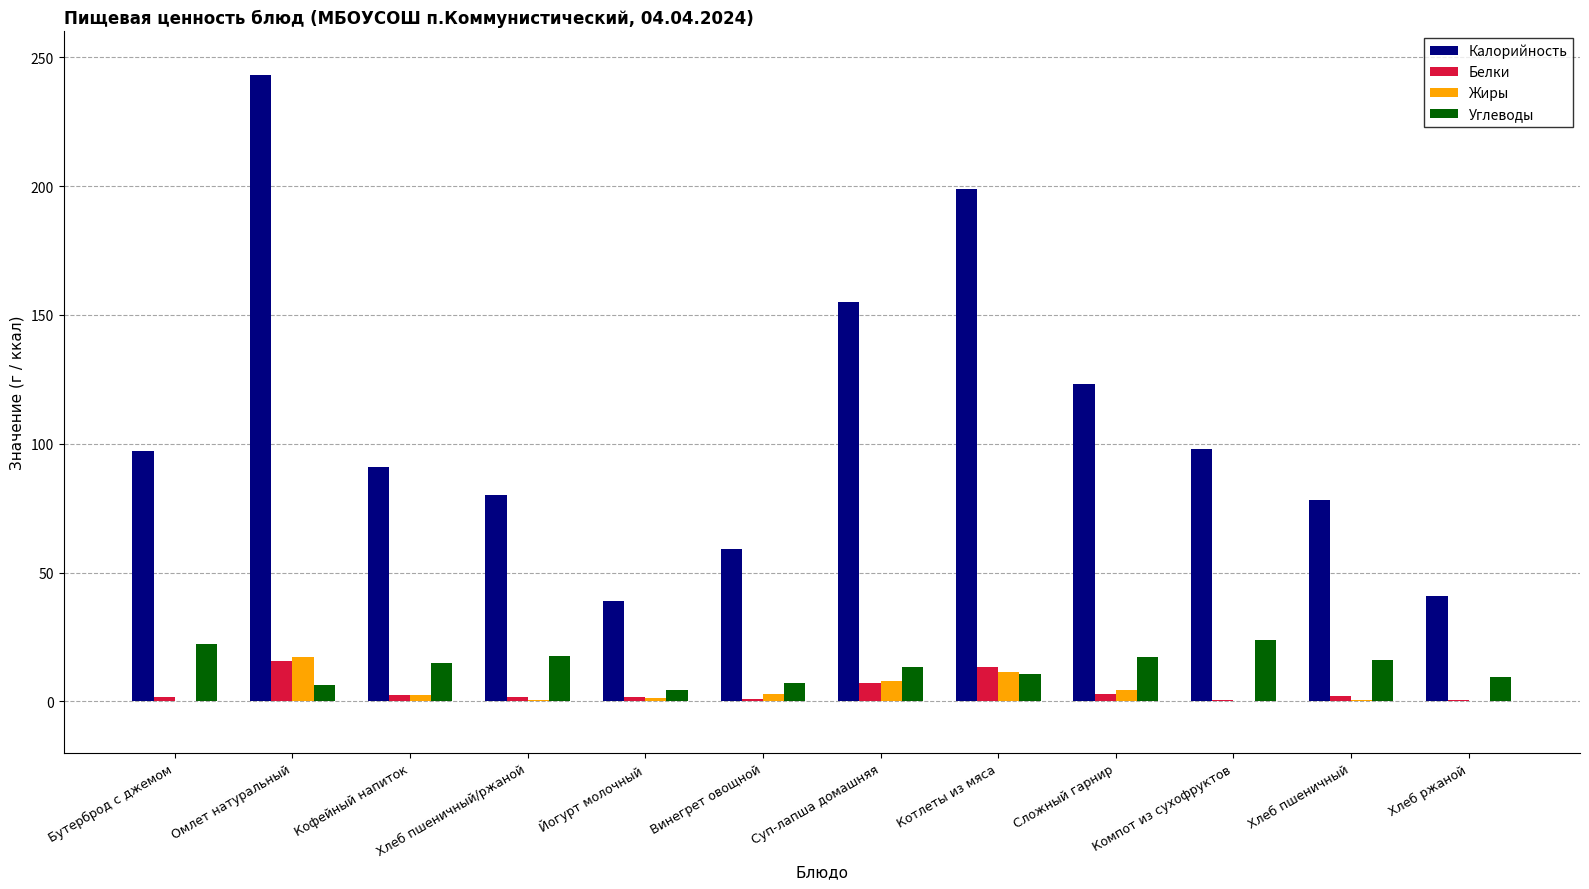

True or false: Калорийность has a value of 15.8 at Йогурт молочный.

False